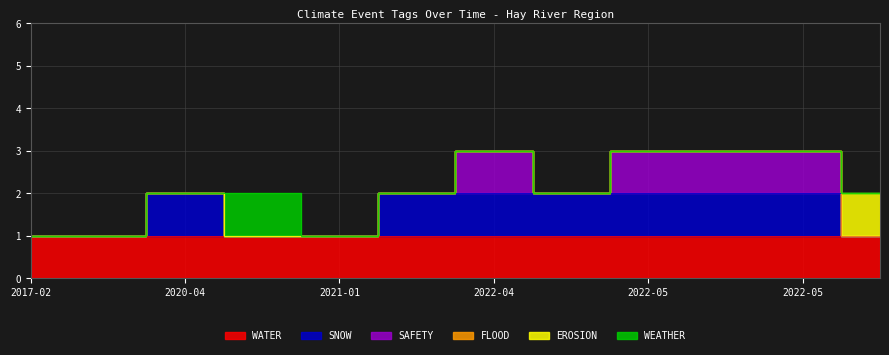

True or false: EROSION has a value of 0 at 2022-05-13.

True